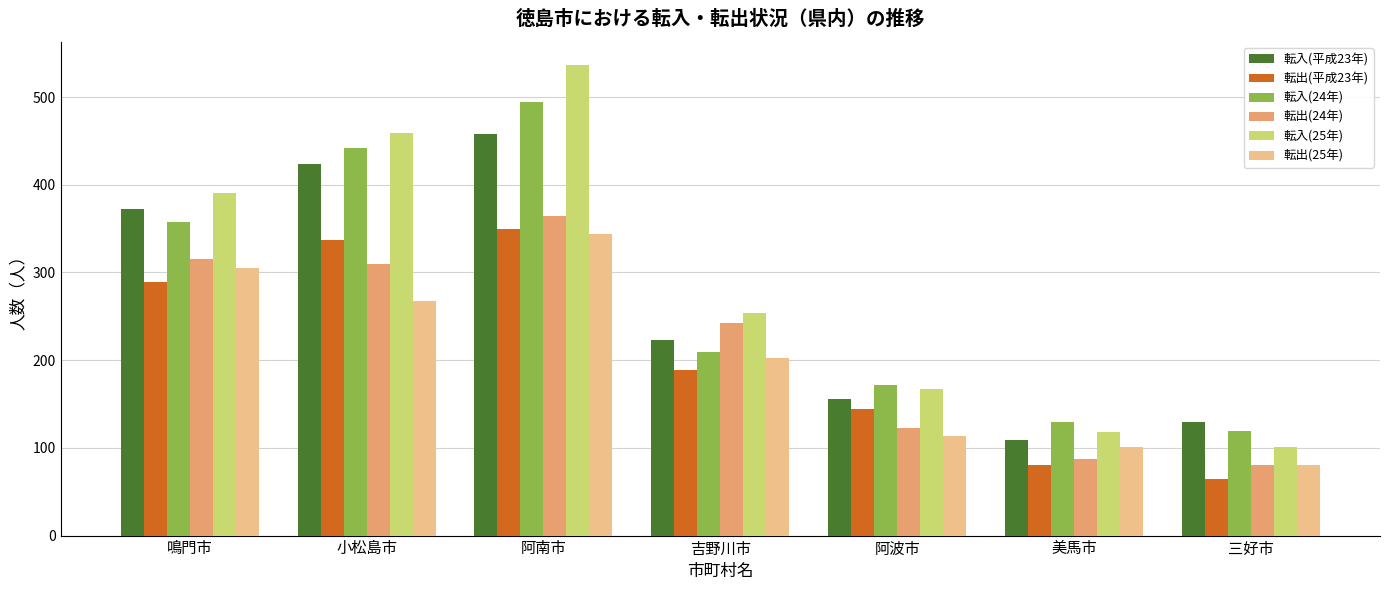

Where does the 転入(24年) series first go above 209?

鳴門市